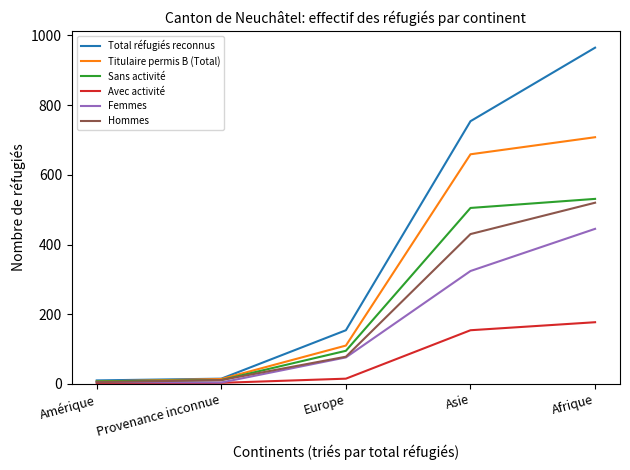

The Hommes series shows 577 at Asie. True or false?

False